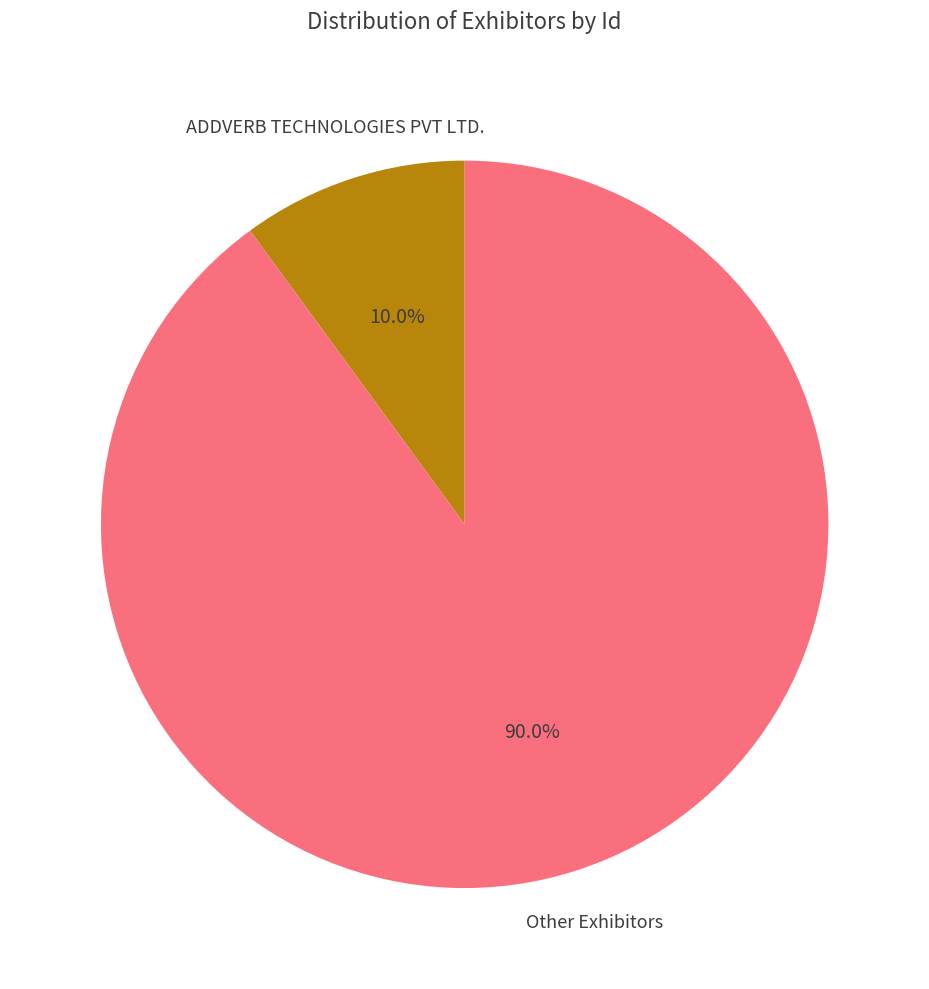

Approximately how many times larger is the value at Other Exhibitors compared to ADDVERB TECHNOLOGIES PVT LTD.?

9.0